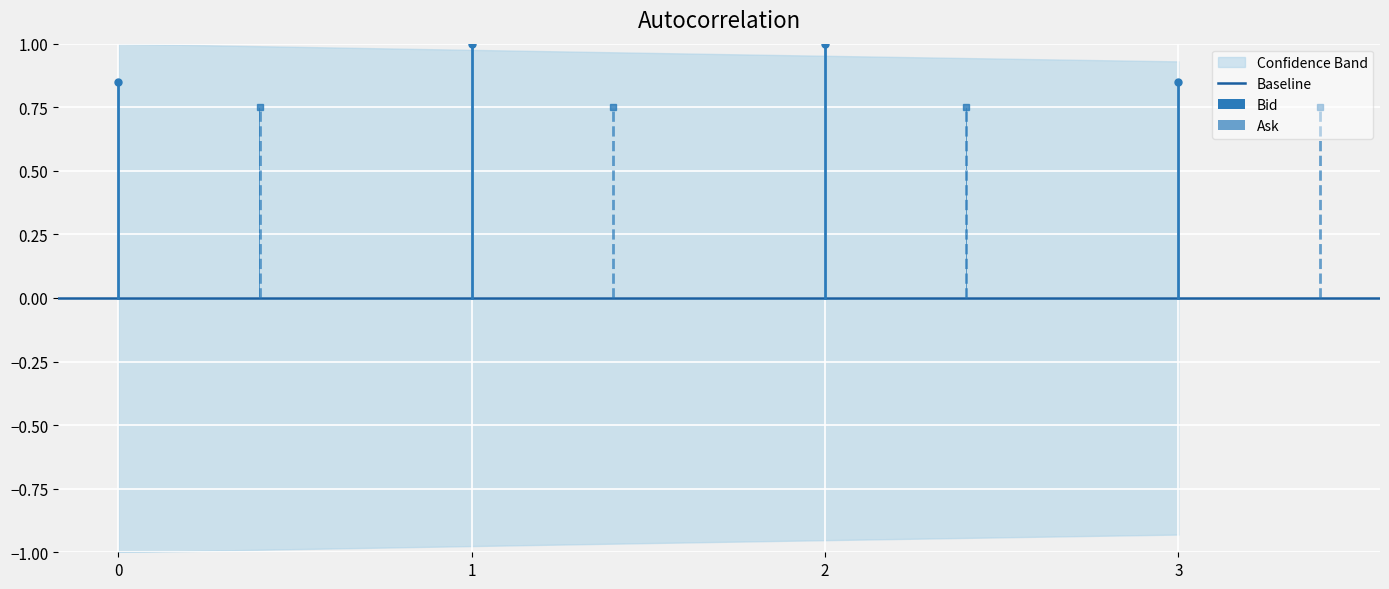

Is it true that the value at 3 is 1.4?

False